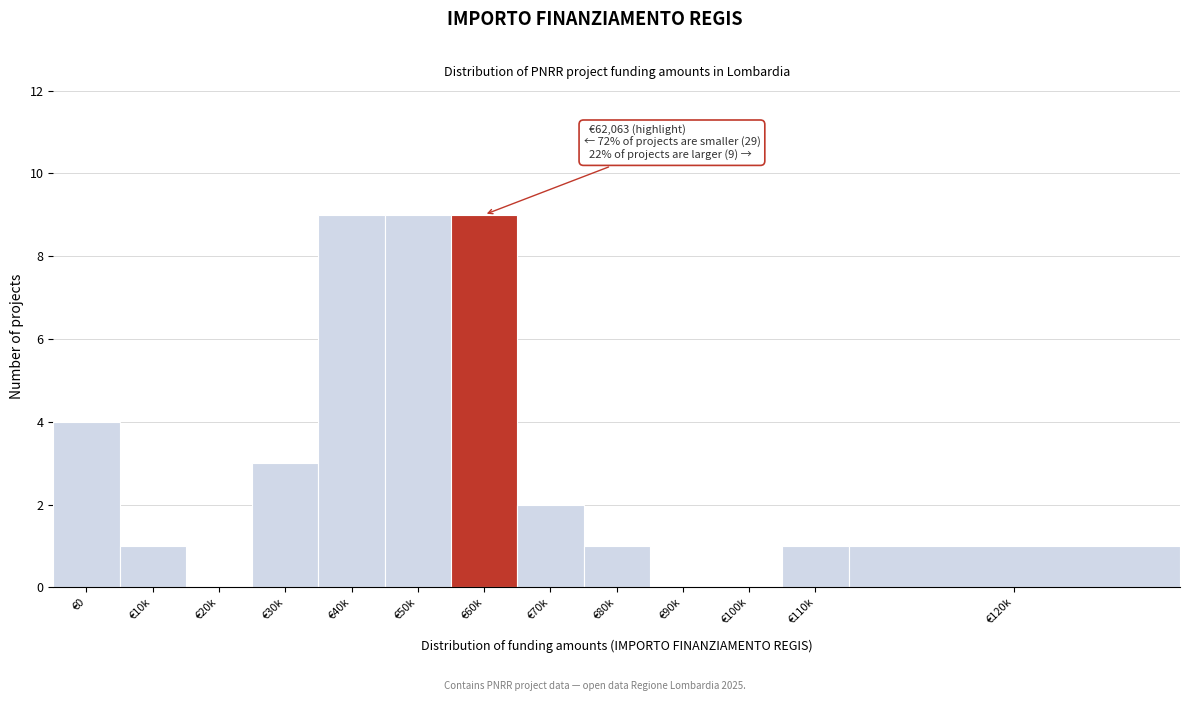

Reading right to left, list all the values displayed in this chart.

€120k=1	€110k=1	€100k=0	€90k=0	€80k=1	€70k=2	€60k=9	€50k=9	€40k=9	€30k=3	€20k=0	€10k=1	€0=4